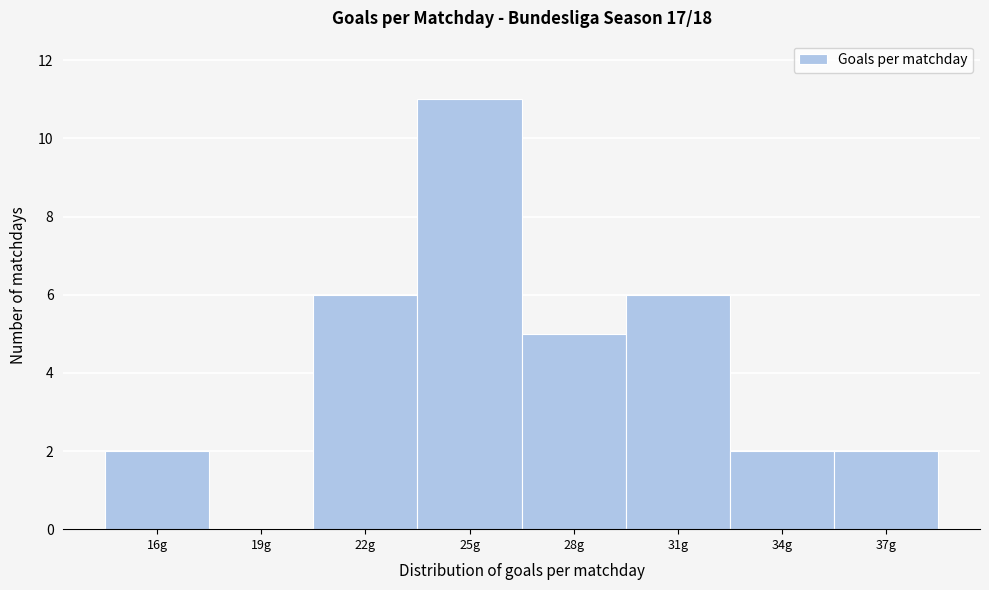

Over which range of the x-axis is the bar tallest?

23.5 to 26.5